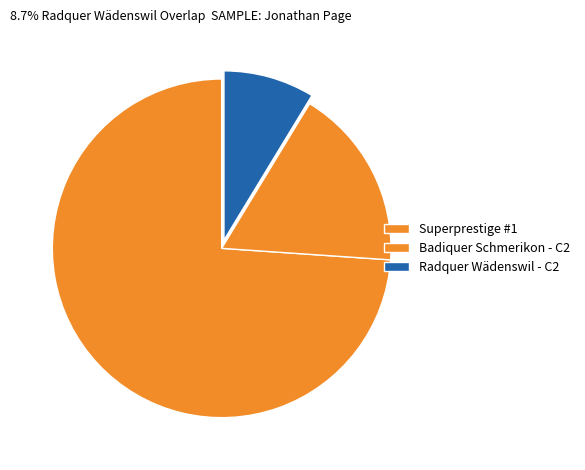

Is it true that Superprestige #1 is 64% of the pie?

False